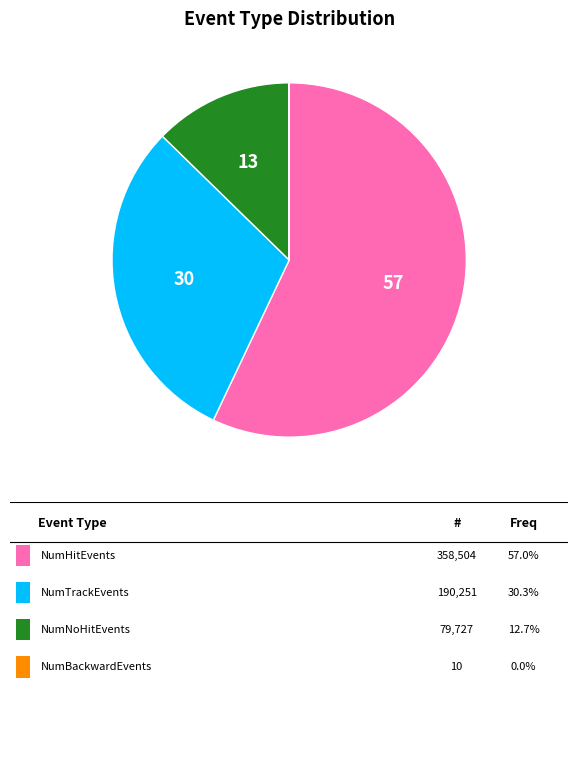

Is there any slice that represents more than half of the pie?

Yes